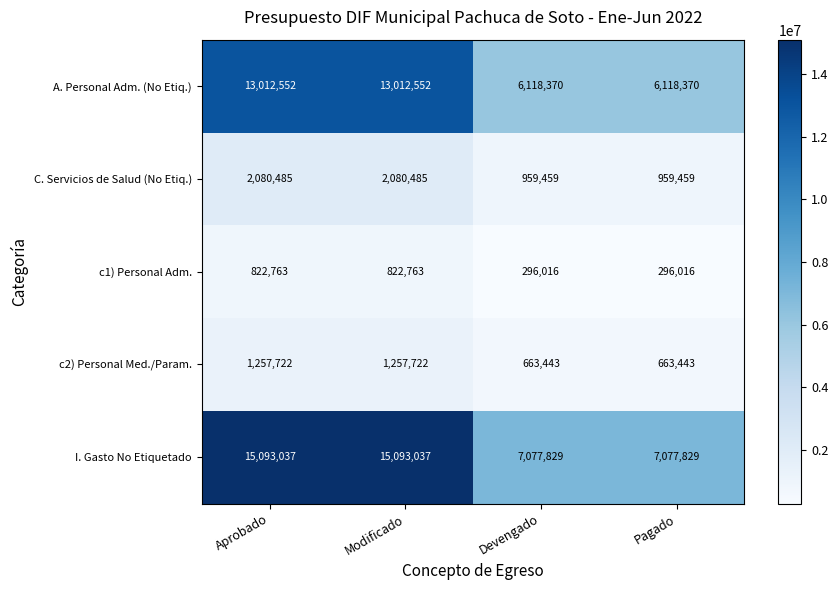

What is the maximum value for c1) Personal Adm.?

822763